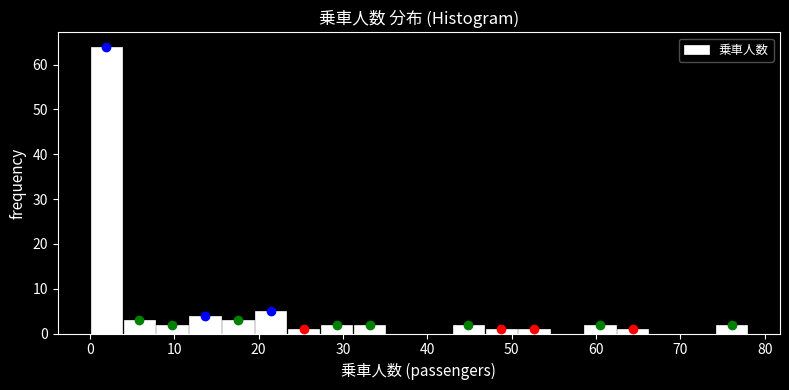

Read against the x-axis, roughly where is the centre of the tallest bar?

2